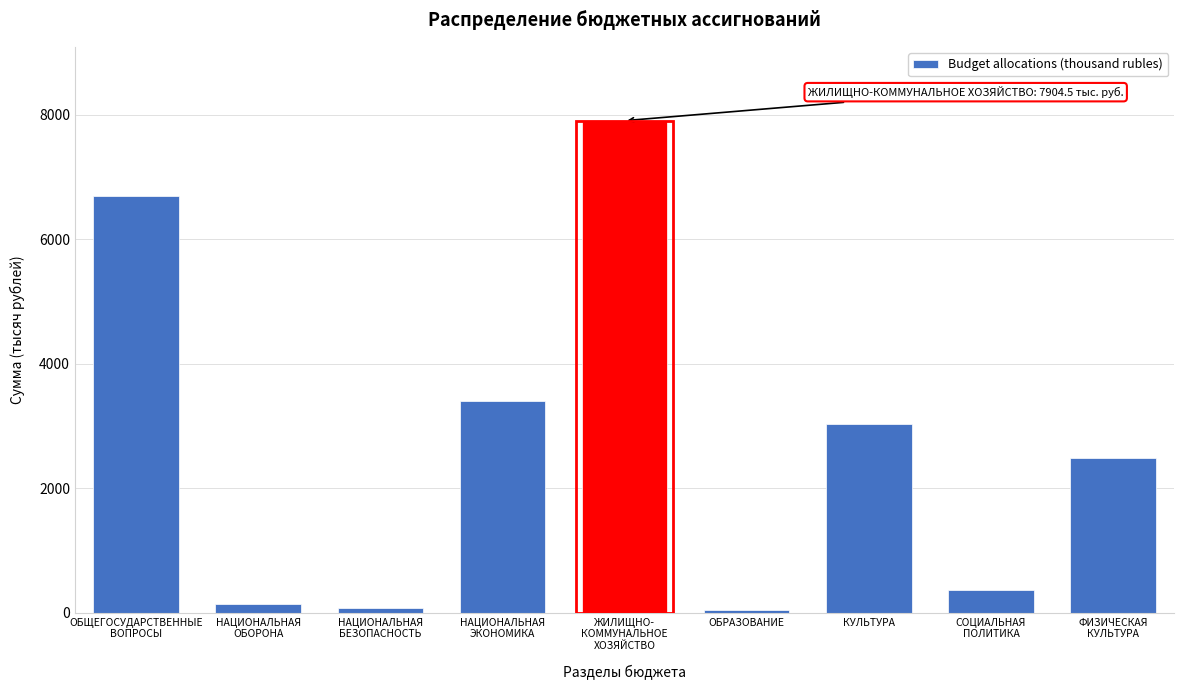

Reading right to left, extract all data points from this chart.

2480.0	370.0	3034.6	43.5	7904.5	3405.7	85.0	137.1	6696.4